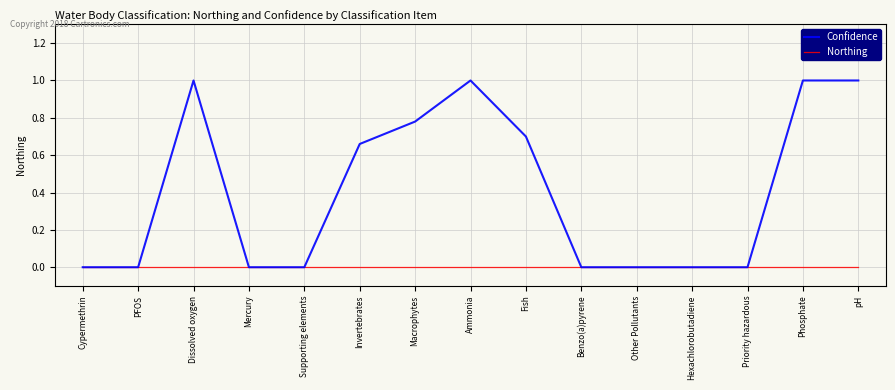

Is it true that Confidence equals -0.4 at Cypermethrin?

False